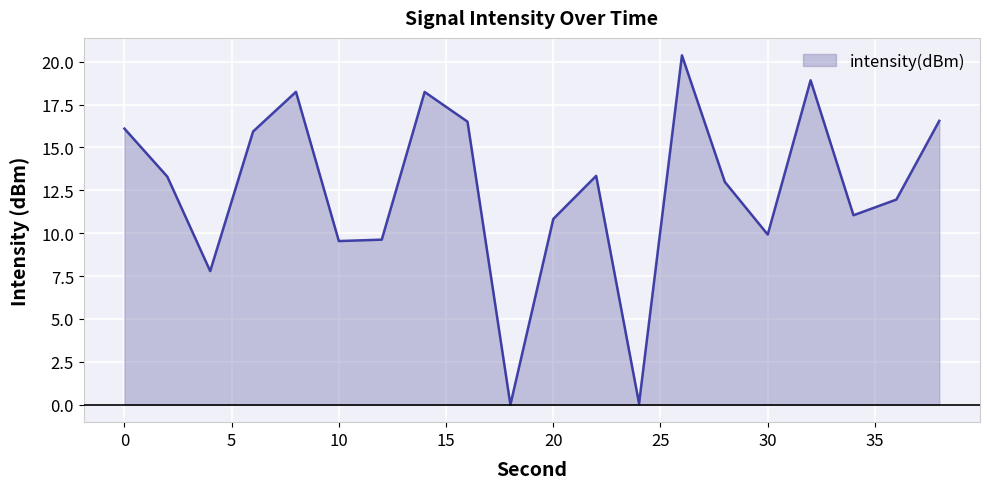

What is the greatest value displayed?

20.4